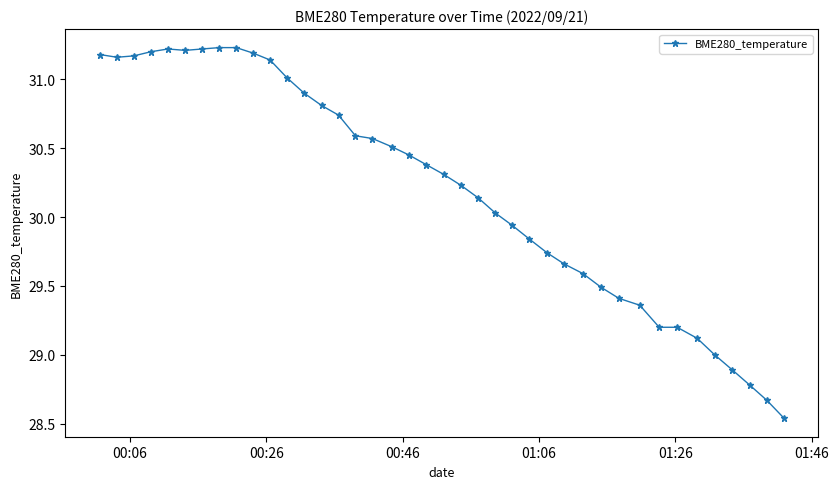

What is the difference between the maximum and minimum values?

2.7